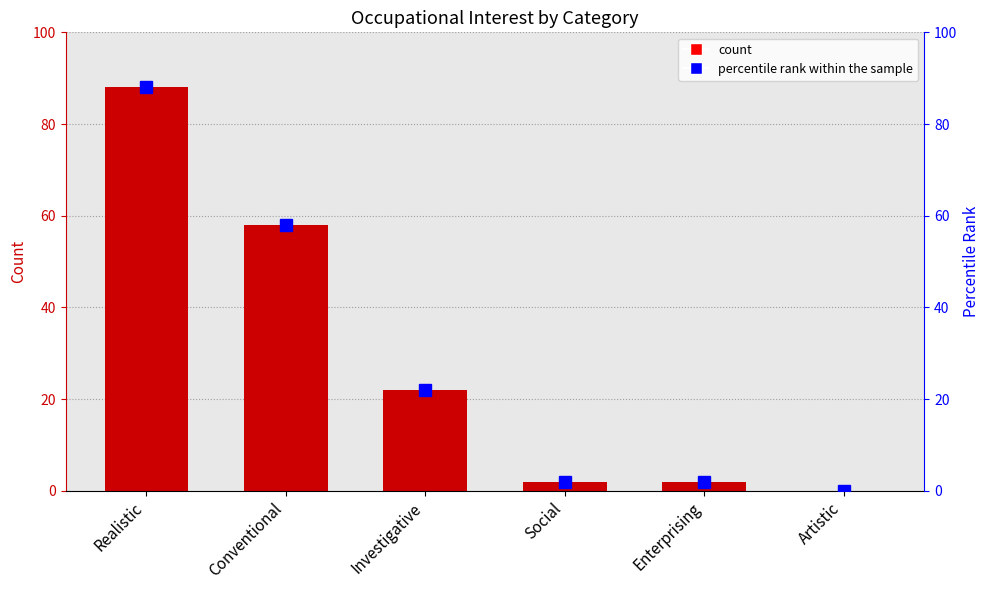

Reading left to right, extract all data points from this chart.

Occupational Interest: Realistic=88	Conventional=58	Investigative=22	Social=2	Enterprising=2	Artistic=0
percentile rank within the sample: Realistic=88	Conventional=58	Investigative=22	Social=2	Enterprising=2	Artistic=0